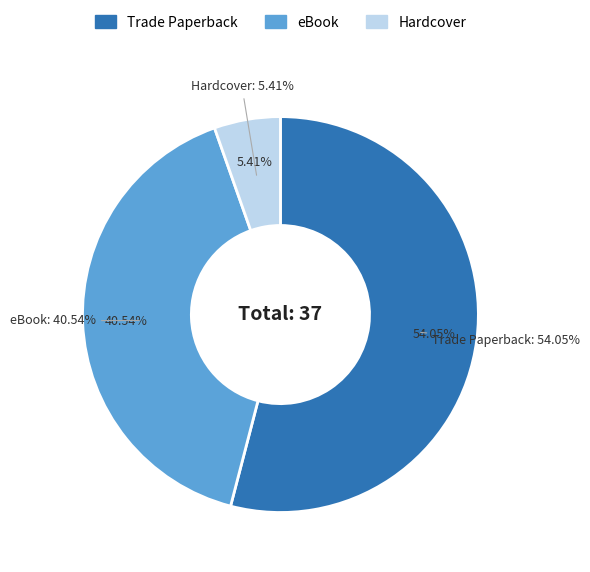

Do Trade Paperback and Hardcover together represent more than half of the pie?

Yes